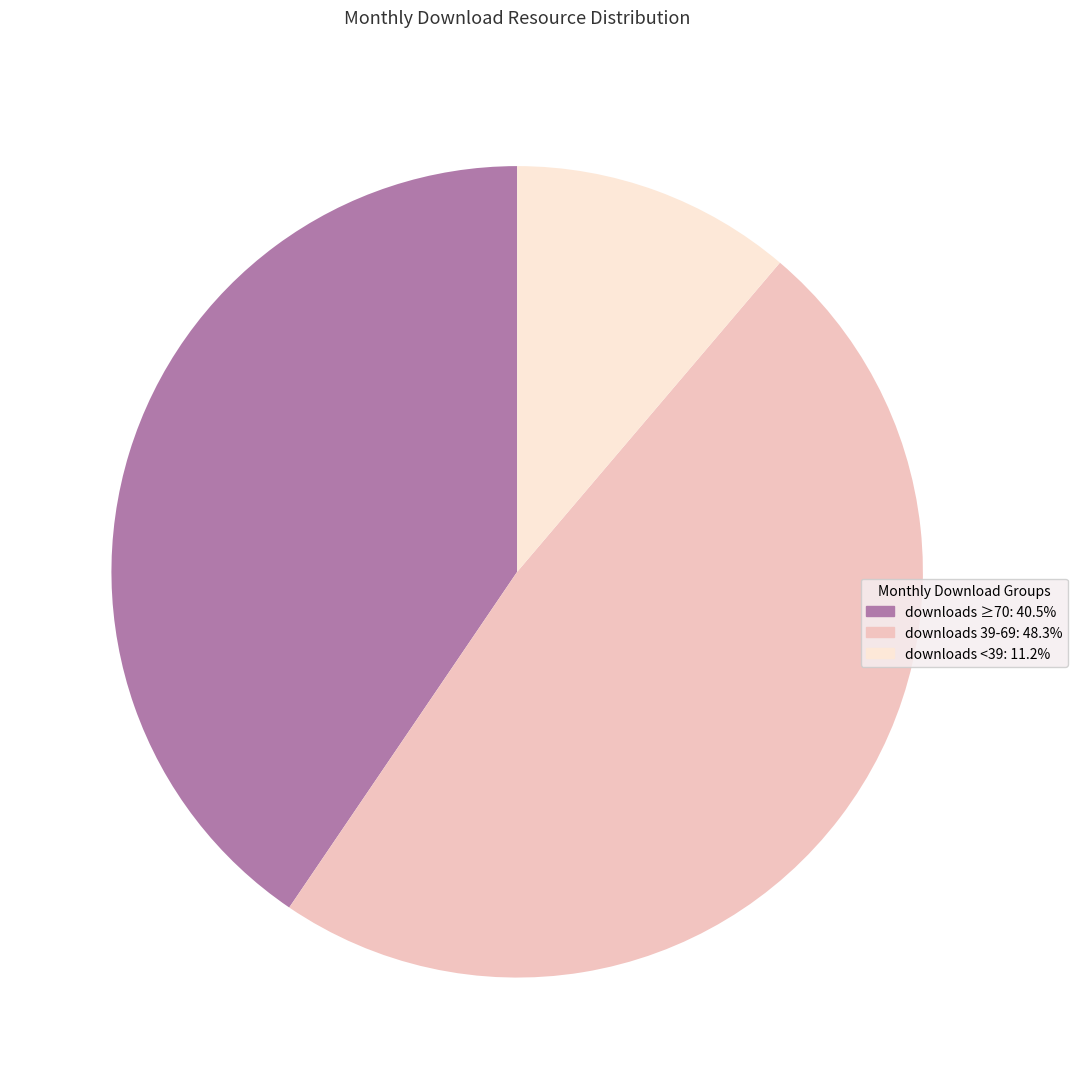

Combined, do downloads 39-69: 48.3% and downloads <39: 11.2% account for over 50%?

Yes